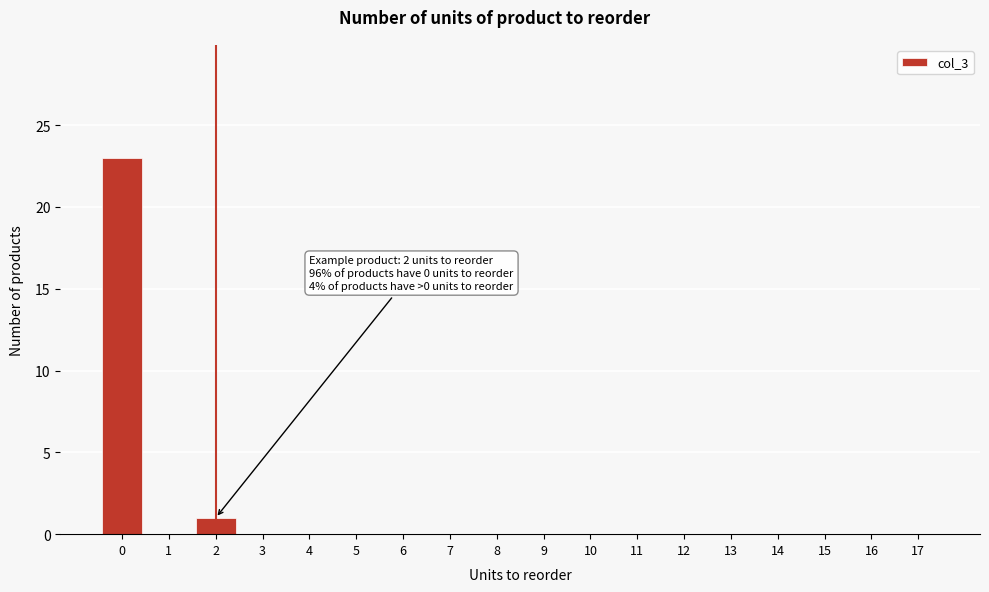

Reading right to left, what are all the values shown in this chart?

17=0	16=0	15=0	14=0	13=0	12=0	11=0	10=0	9=0	8=0	7=0	6=0	5=0	4=0	3=0	2=1	1=0	0=23